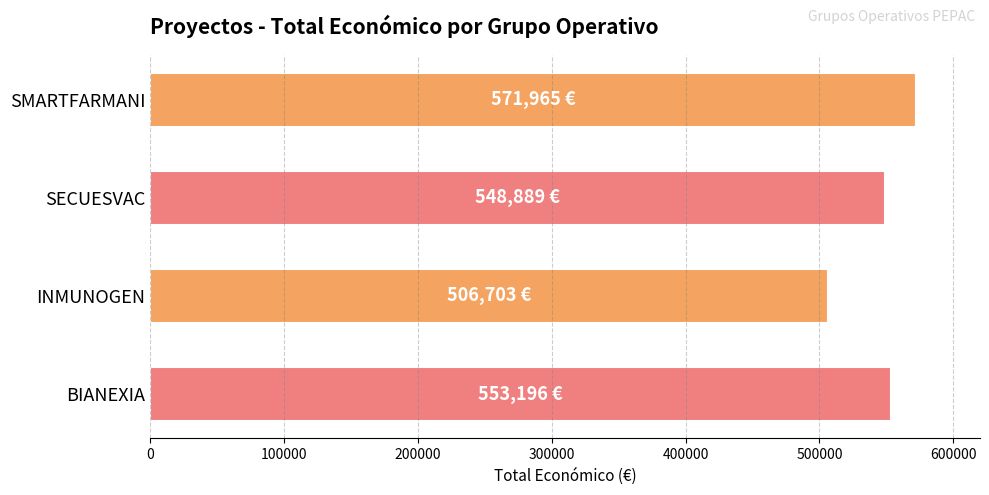

Approximately how many times larger is the value at SECUESVAC compared to INMUNOGEN?

1.1